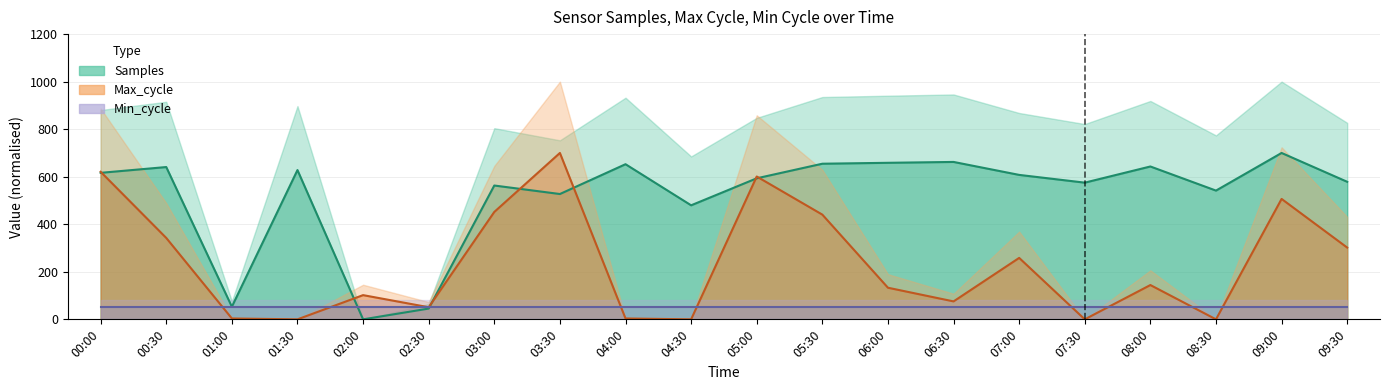

Where do Samples and Max_cycle first cross each other?

00:00 and 00:30